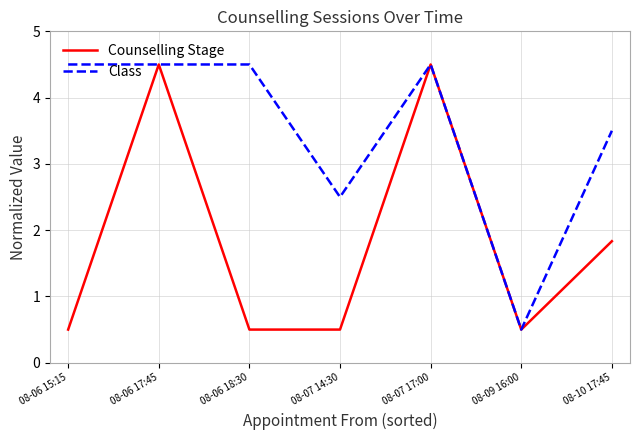

What is the total value across all series at 08-07 14:30?

3.0